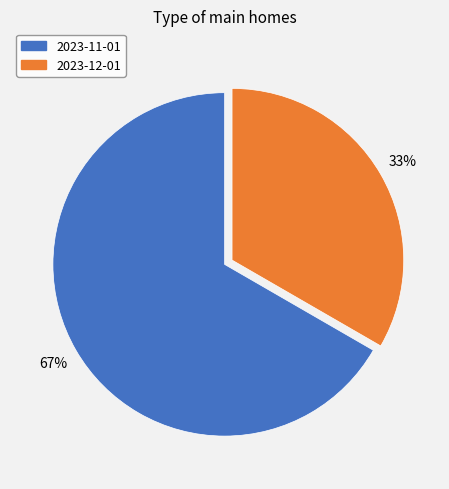

To the nearest percent, what percentage of the pie is 2023-12-01?

33%